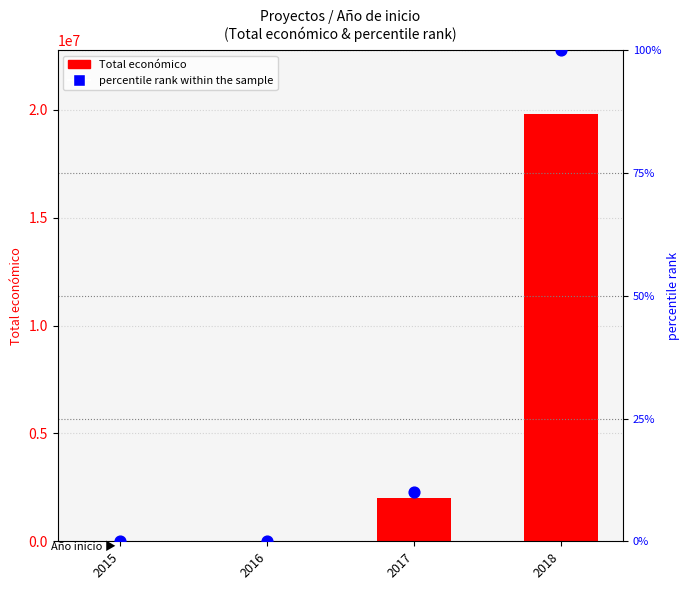

Which series has the largest Y range (max minus min)?

Total económico